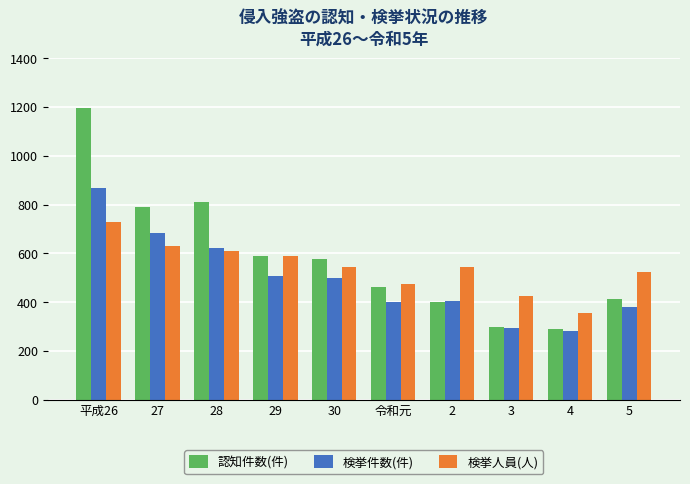

How many data points in 検挙人員(人) are less than 545?

5